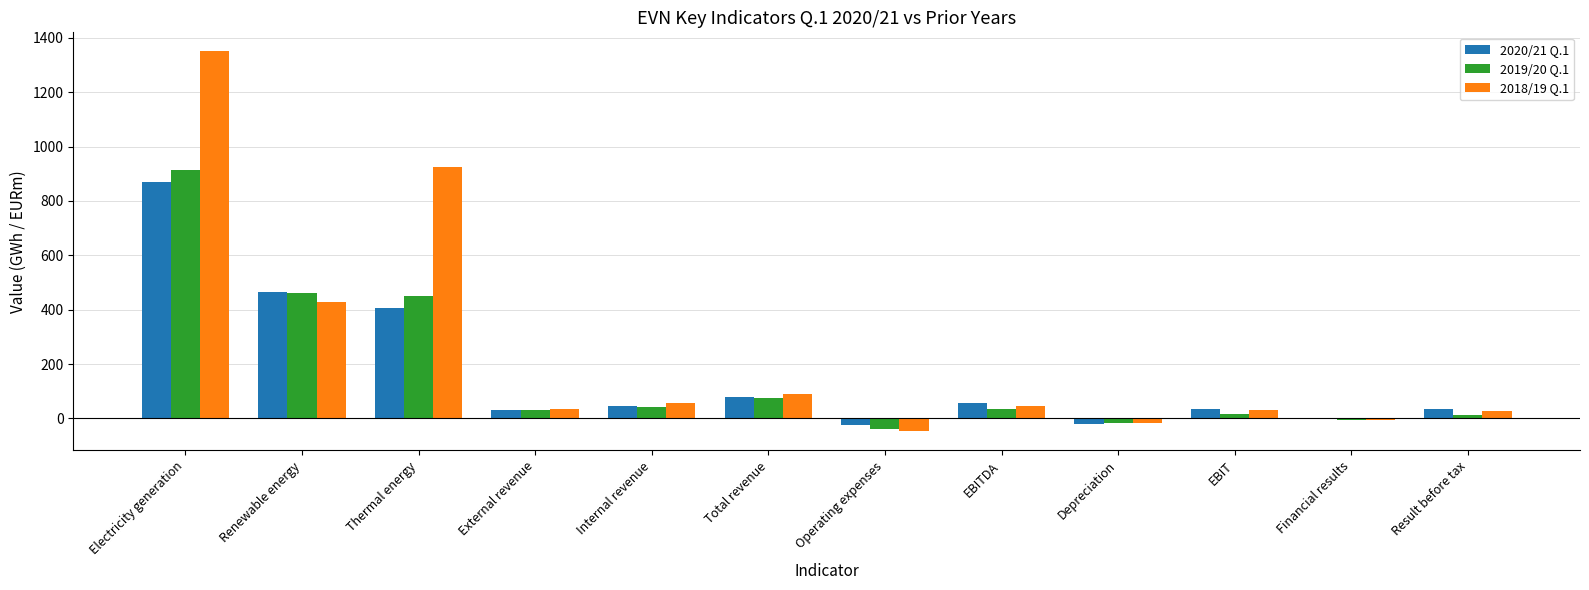

What is the maximum value for 2020/21 Q.1?

870.0